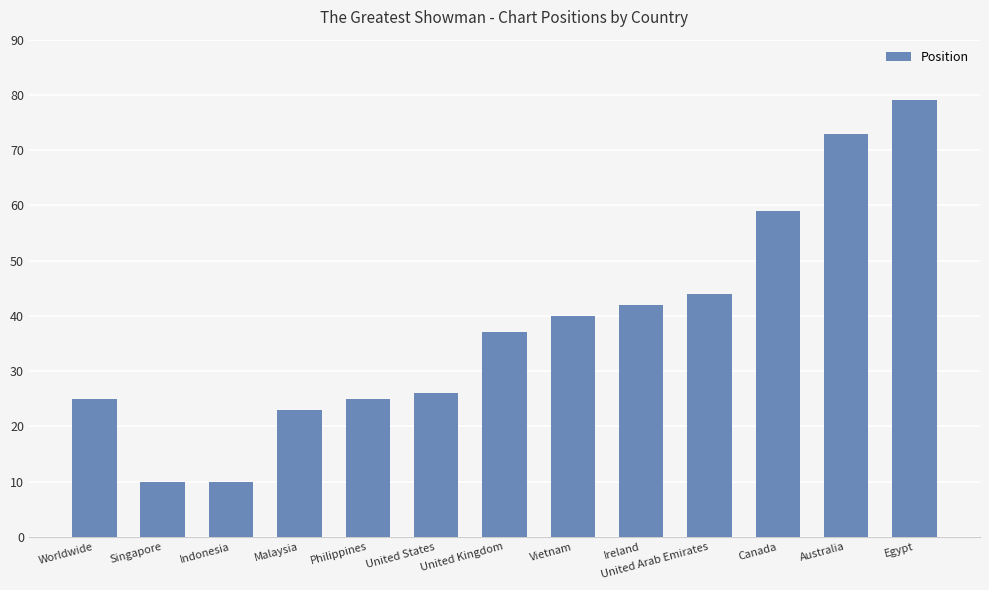

What is the ratio of the value at Australia to the value at Vietnam?

1.8